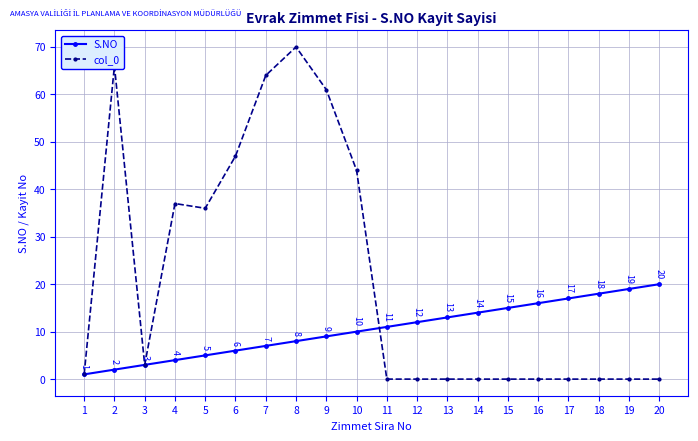

Where is S.NO nearest to the value 10?

10